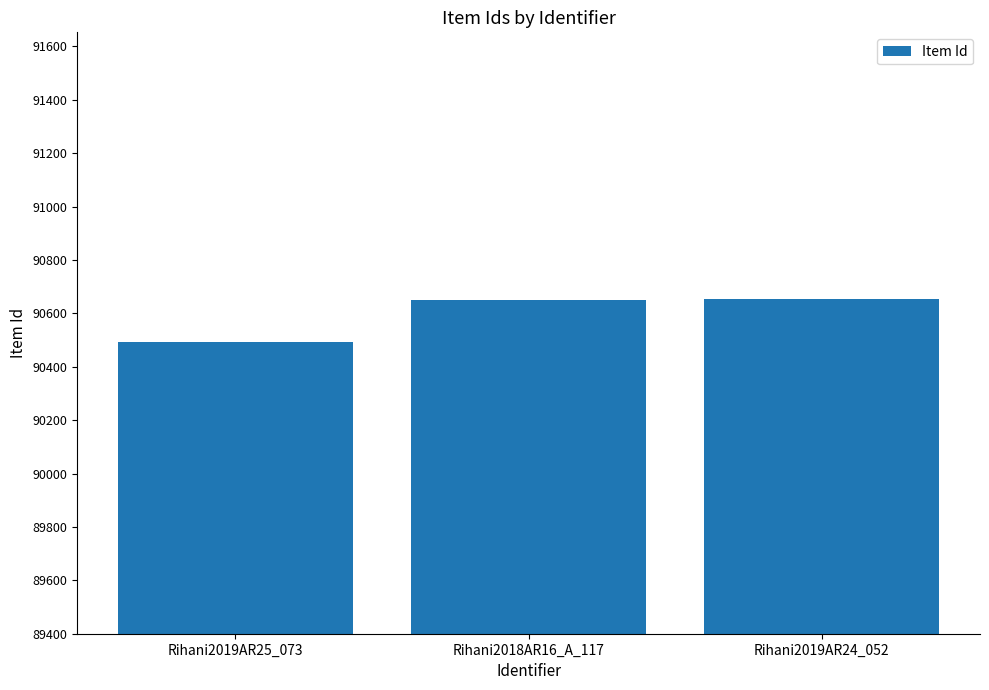

What is the change in value from Rihani2019AR25_073 to Rihani2018AR16_A_117?

+157